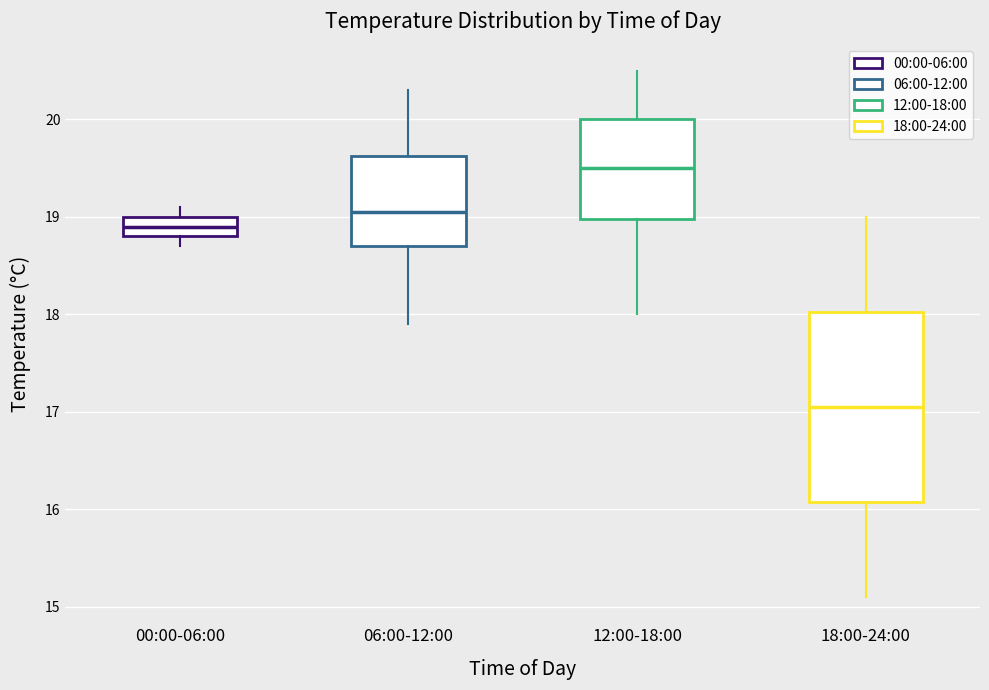

Comparing the boxes themselves (not the whiskers), which one is the tallest?

18:00-24:00